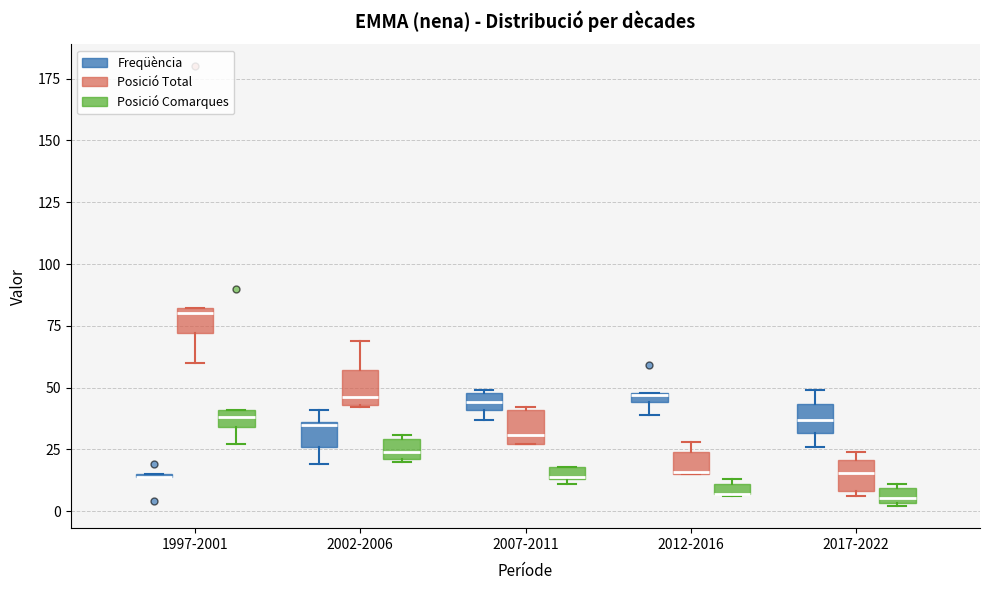

Where is the upper edge of the box for 2007-2011 (Freqüència) on the y-axis? The values are not printed on the chart, so give them approximately, as read against the axis.

50